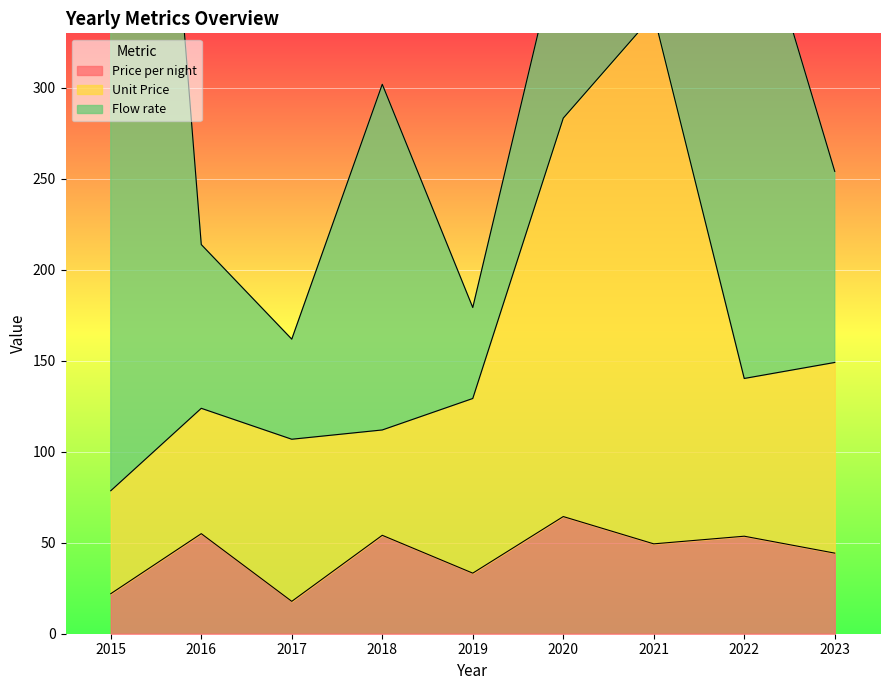

True or false: Unit Price has a value of 78.6 at 2015.

True